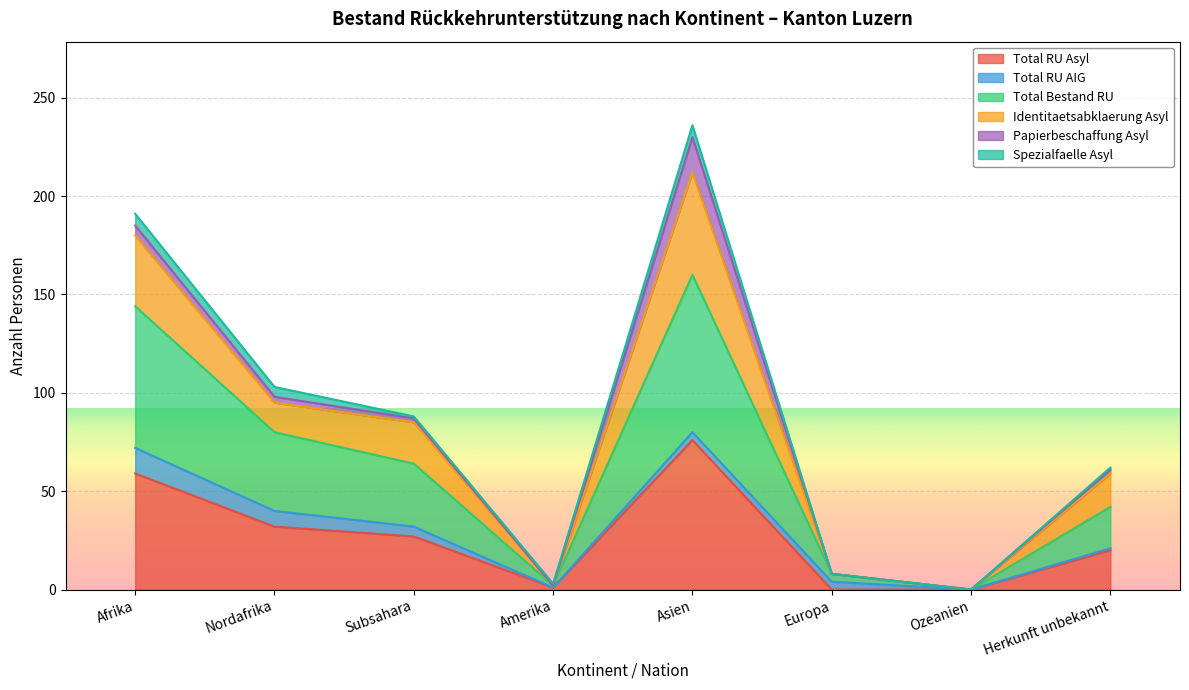

True or false: Identitaetsabklaerung Asyl and Total RU Asyl intersect in this chart.

False